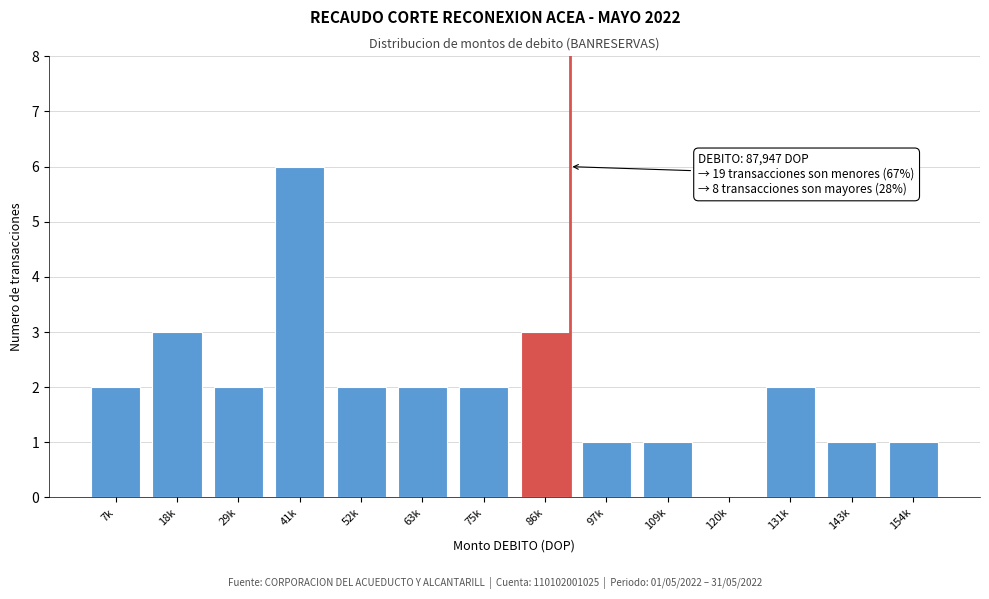

Reading right to left, list all the values displayed in this chart.

154k=1	143k=1	131k=2	120k=0	109k=1	97k=1	86k=3	75k=2	63k=2	52k=2	41k=6	29k=2	18k=3	7k=2